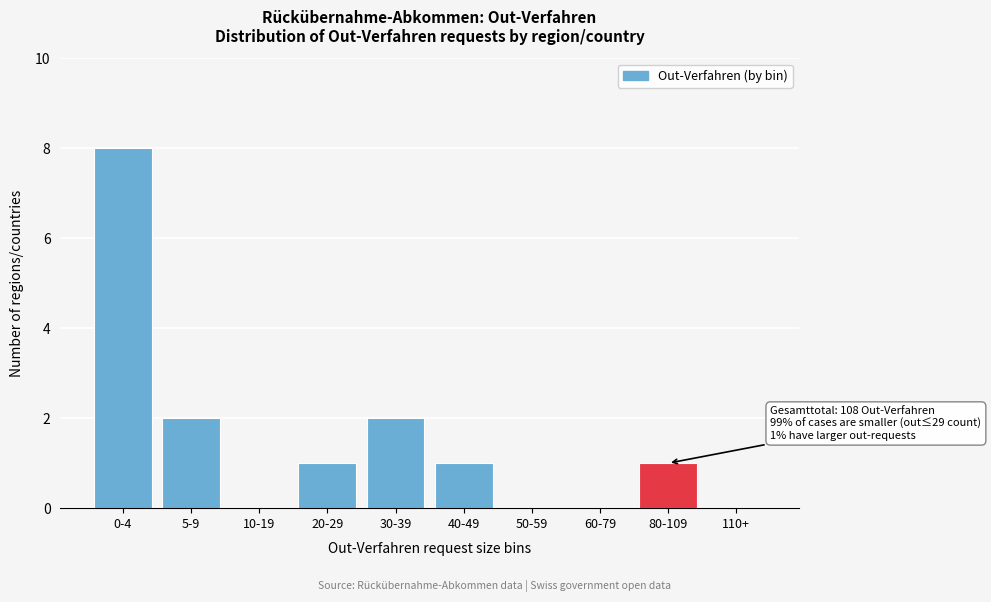

Reading left to right, transcribe all the data shown in this chart.

0-4=8	5-9=2	10-19=0	20-29=1	30-39=2	40-49=1	50-59=0	60-79=0	80-109=1	110+=0